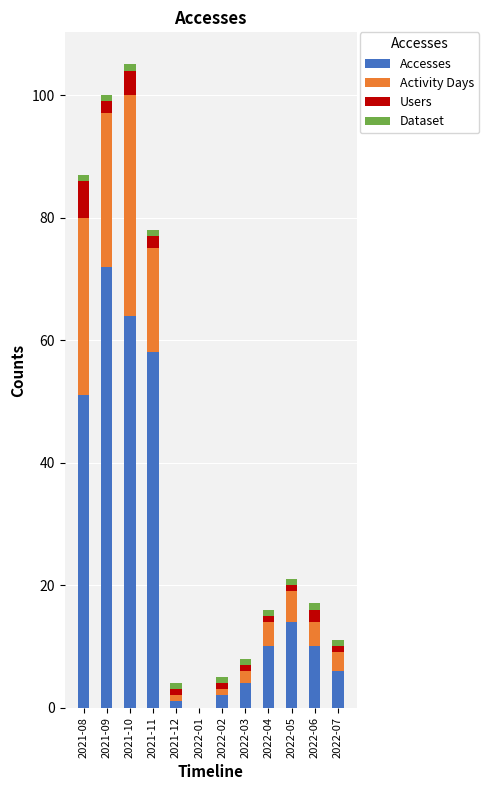

What is the sum of all Accesses values?

292